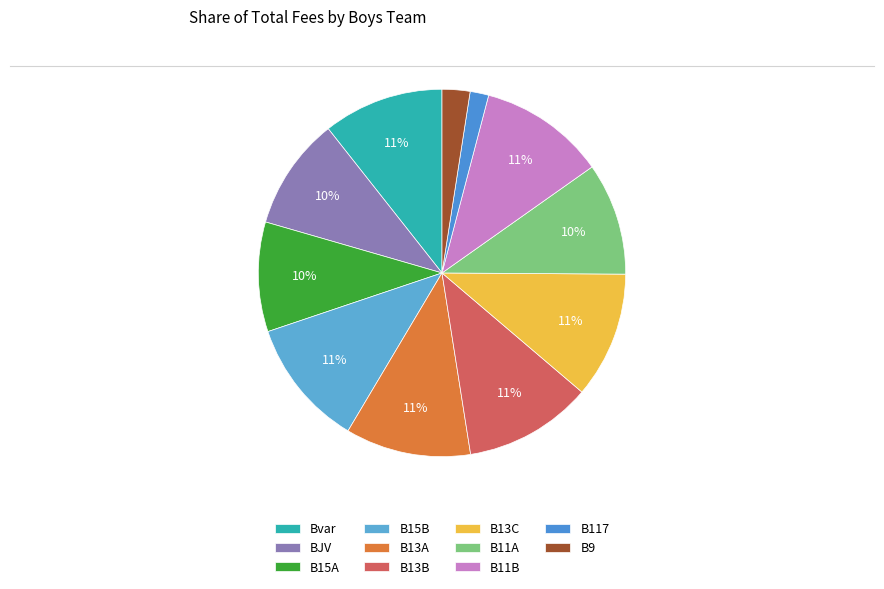

How many segments does this pie chart have?

11